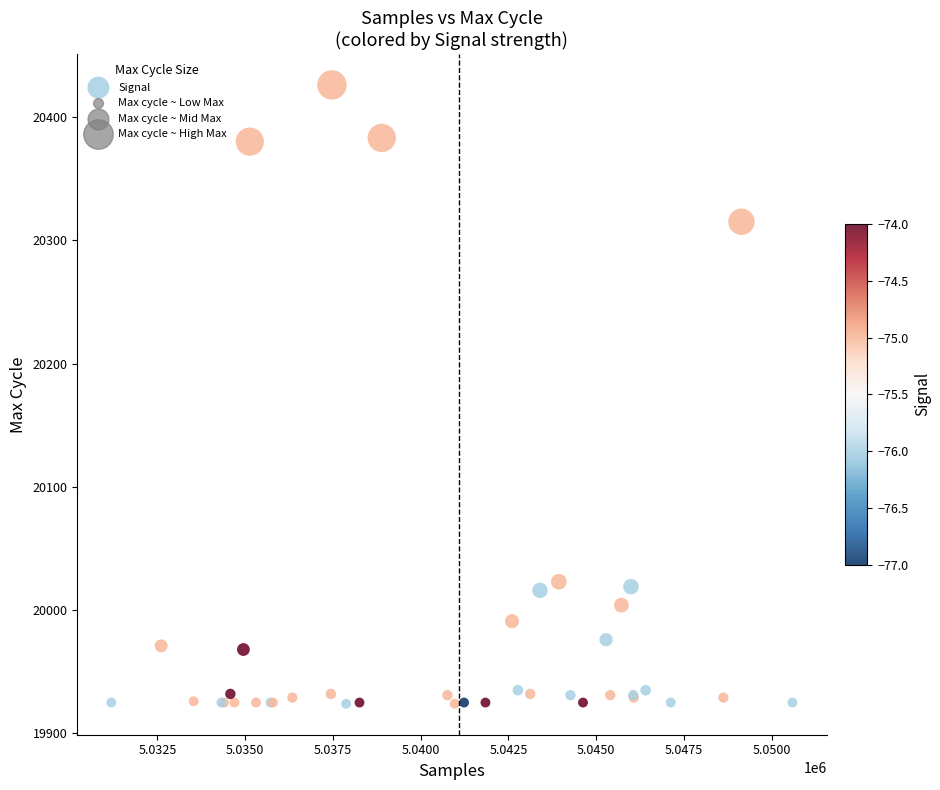

What Y value in the scatter plot is closest to 20175?

20315